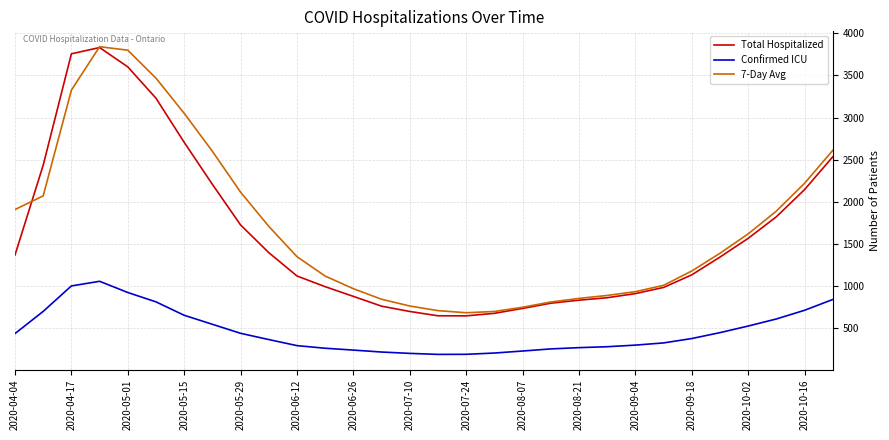

What is the average value of the Total Hospitalized series?

1612